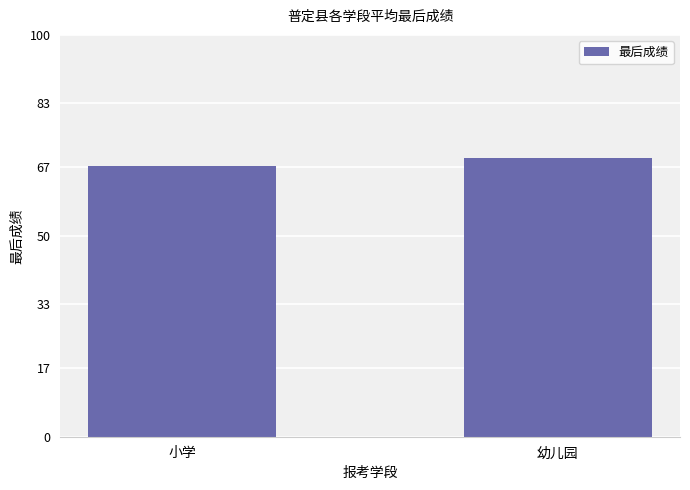

What is the value of the 1st bar from the left?

67.3